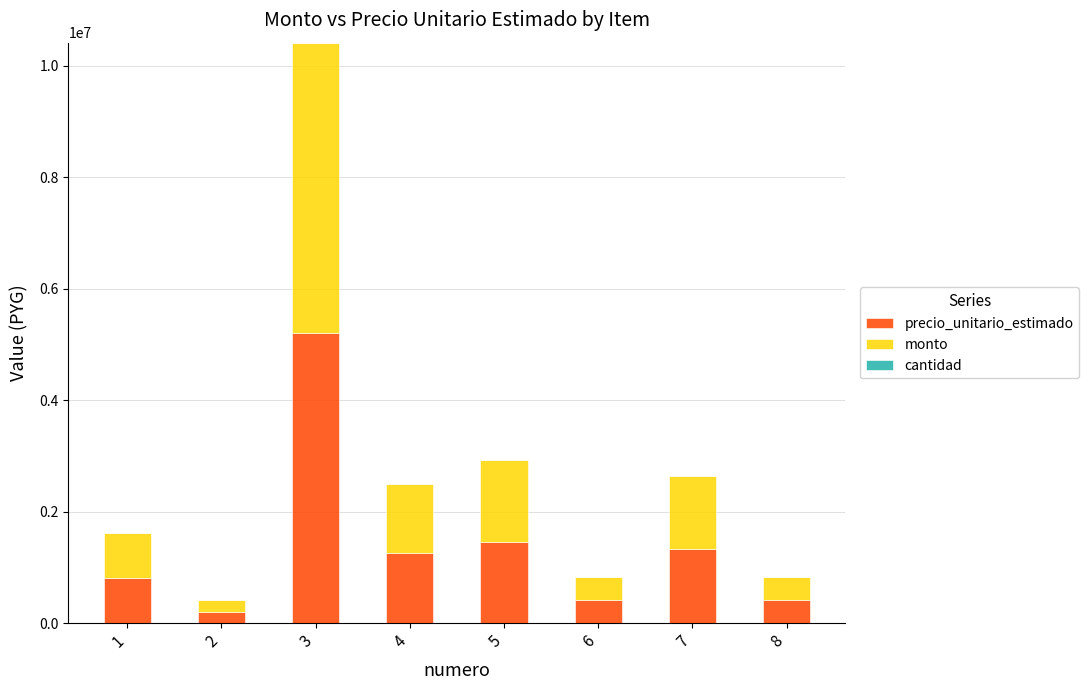

What is the sum of all precio_unitario_estimado values?

11070000